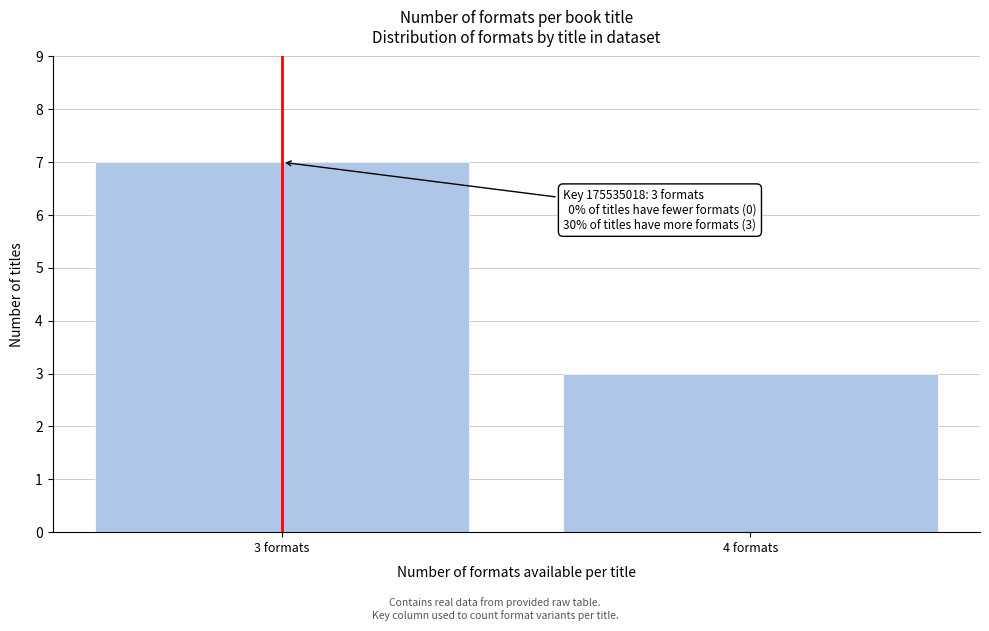

Reading left to right, list all the values displayed in this chart.

3 formats=7	4 formats=3